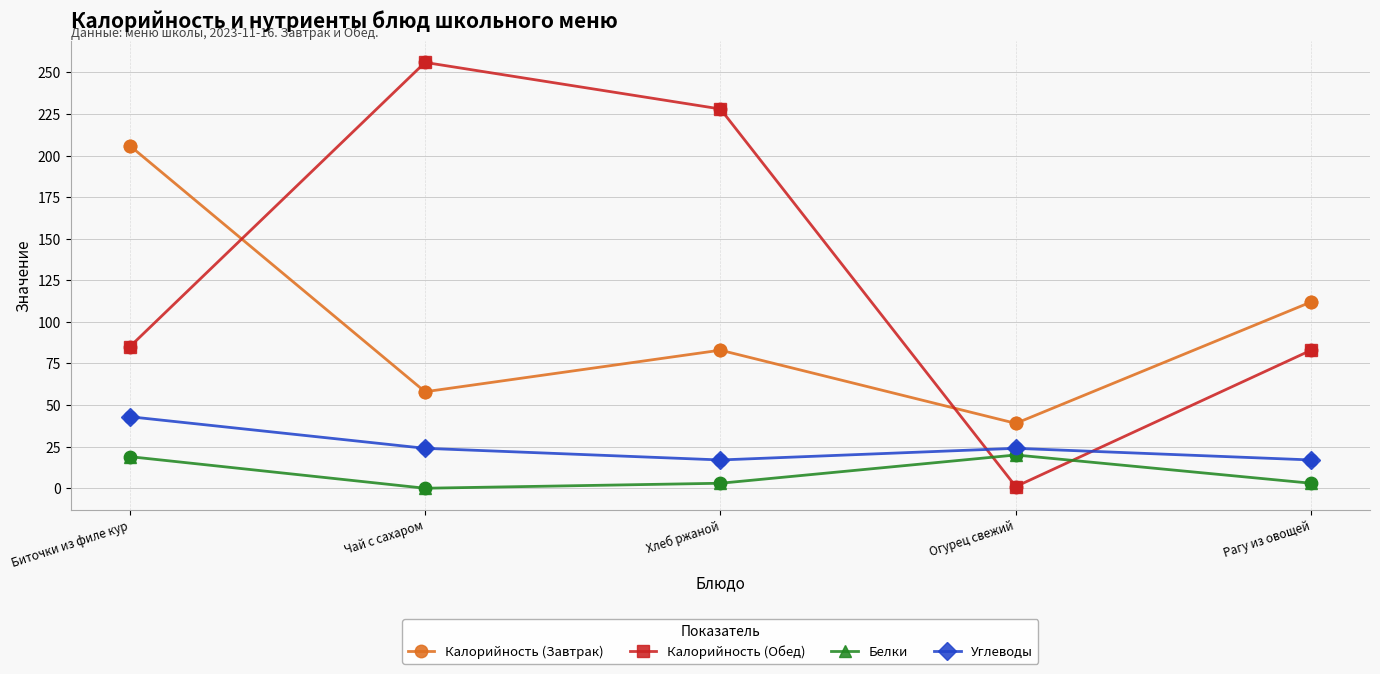

At which category is the sum across all series the highest?

Биточки из филе кур